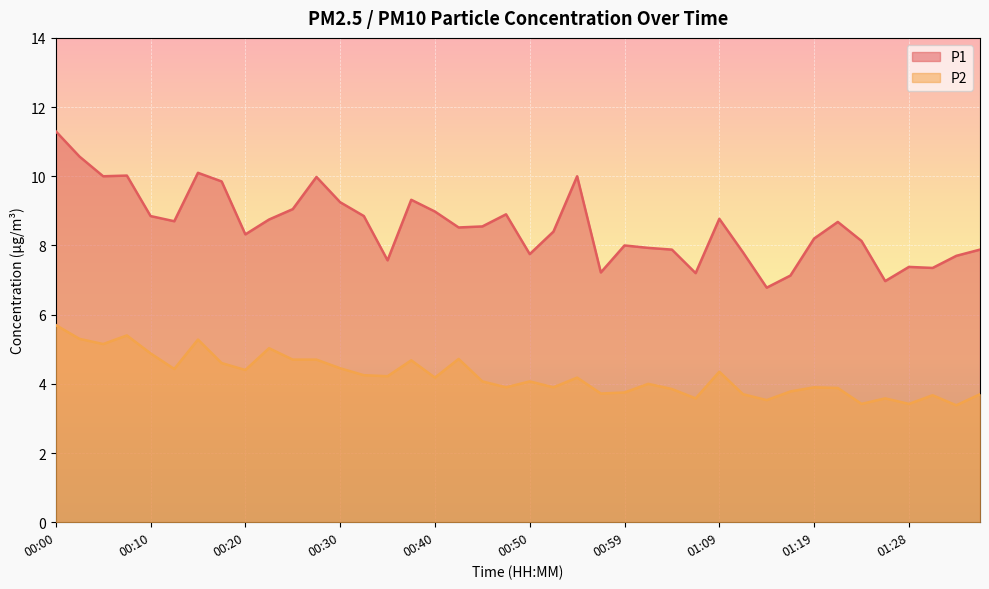

Which category has the lowest value across all series?

01:33